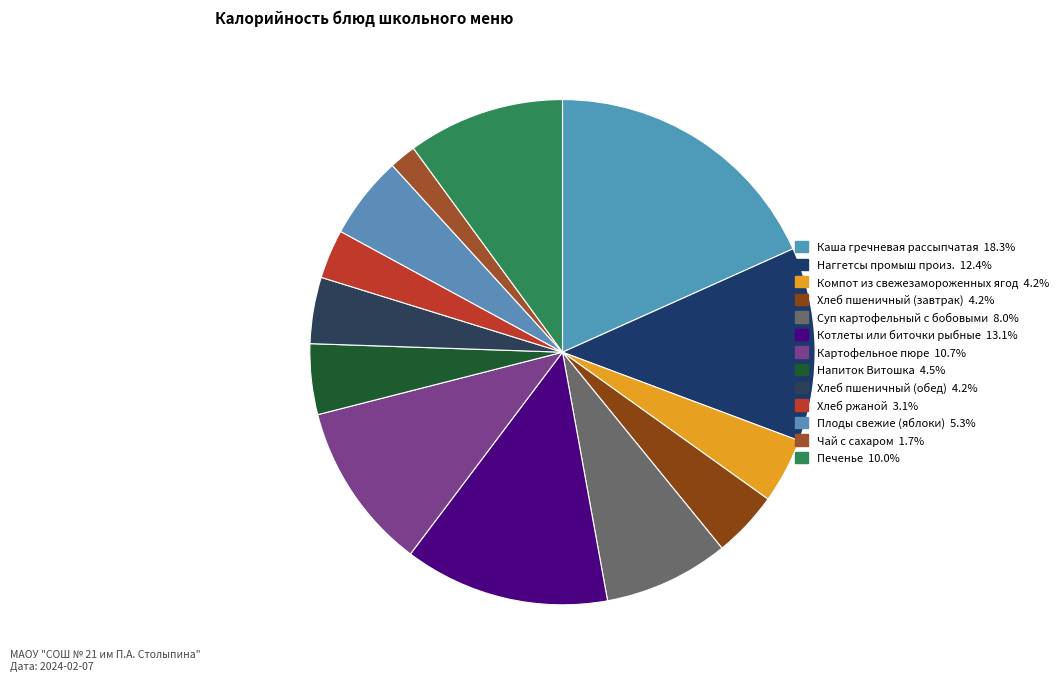

Count the number of slices in the pie.

13